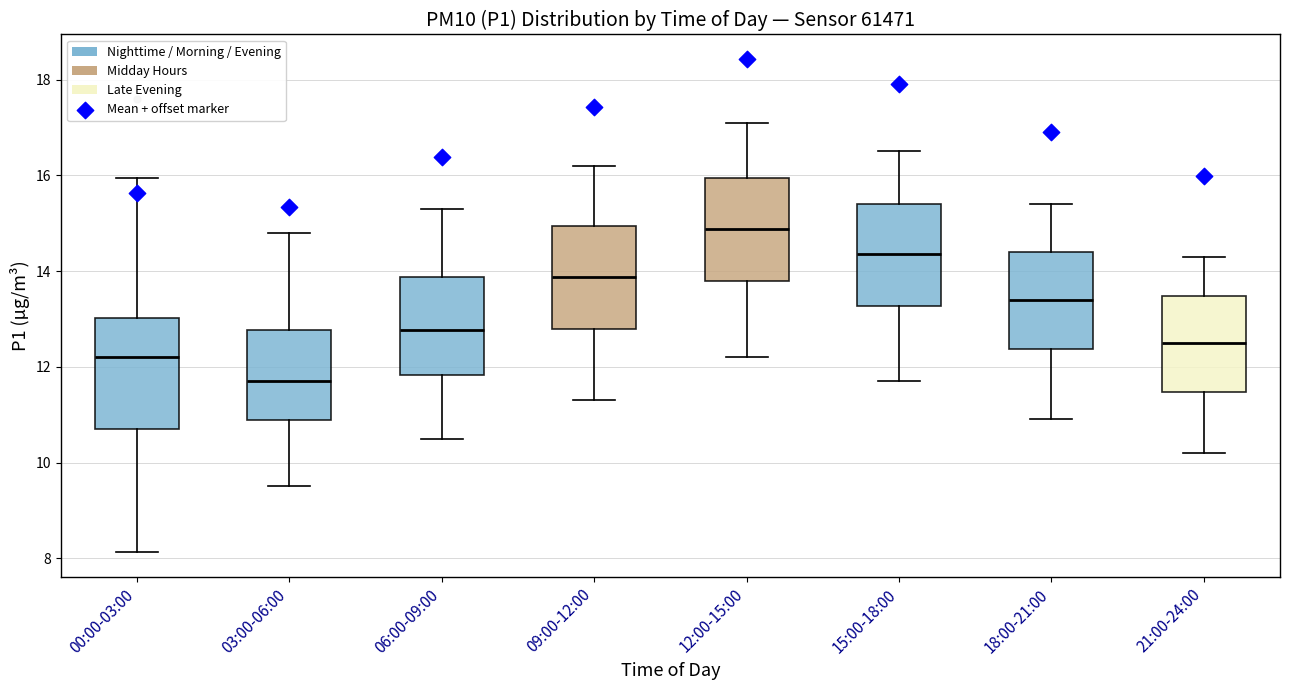

Which box has the highest median line?

12:00-15:00